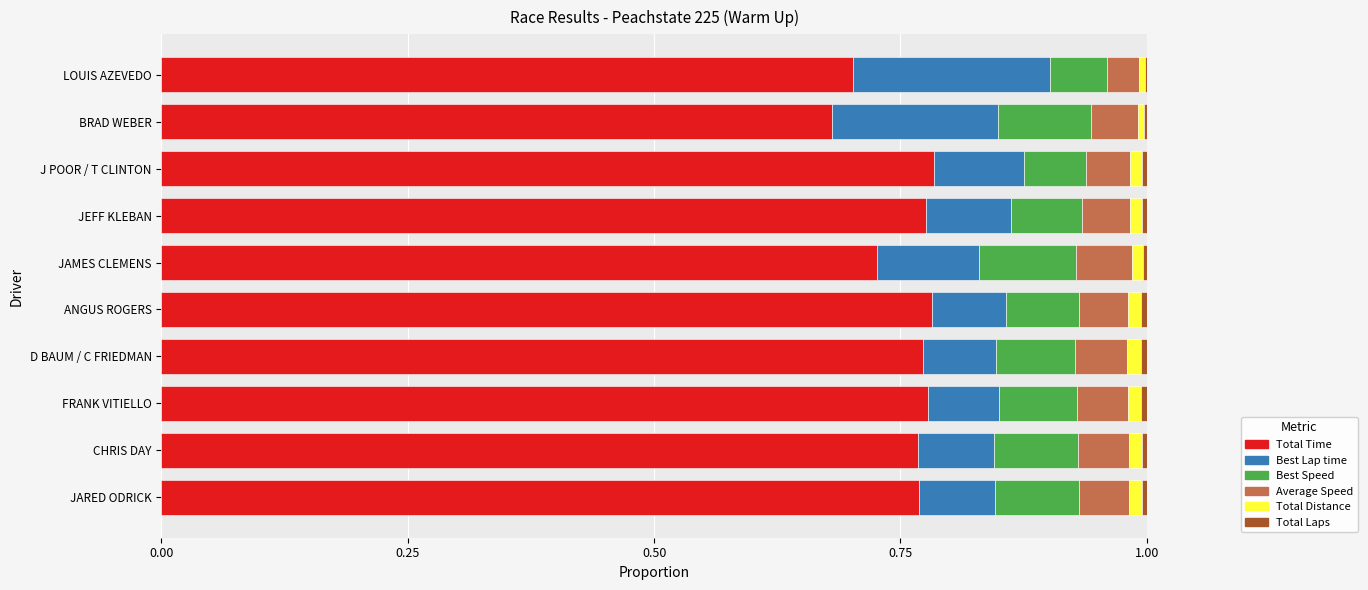

How many categories are shown in the chart?

10